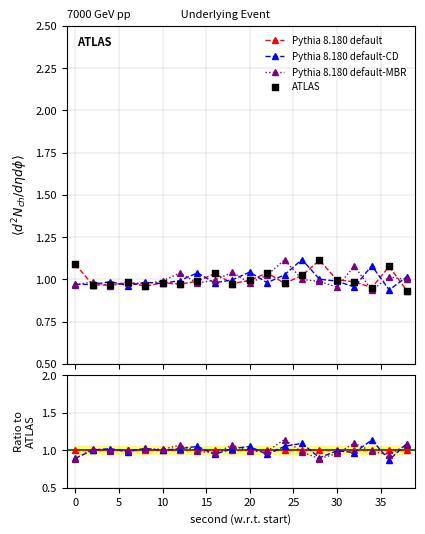

Which series has the largest total across all categories?

Pythia 8.180 default-CD